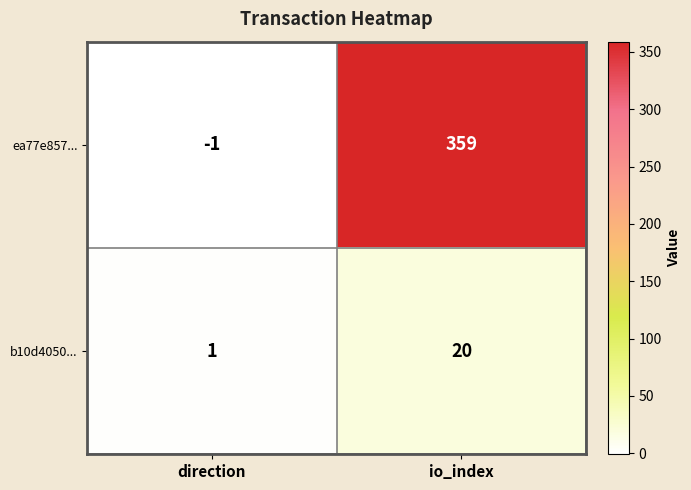

What value does the b10d4050... series have at io_index, to the nearest 5?

20